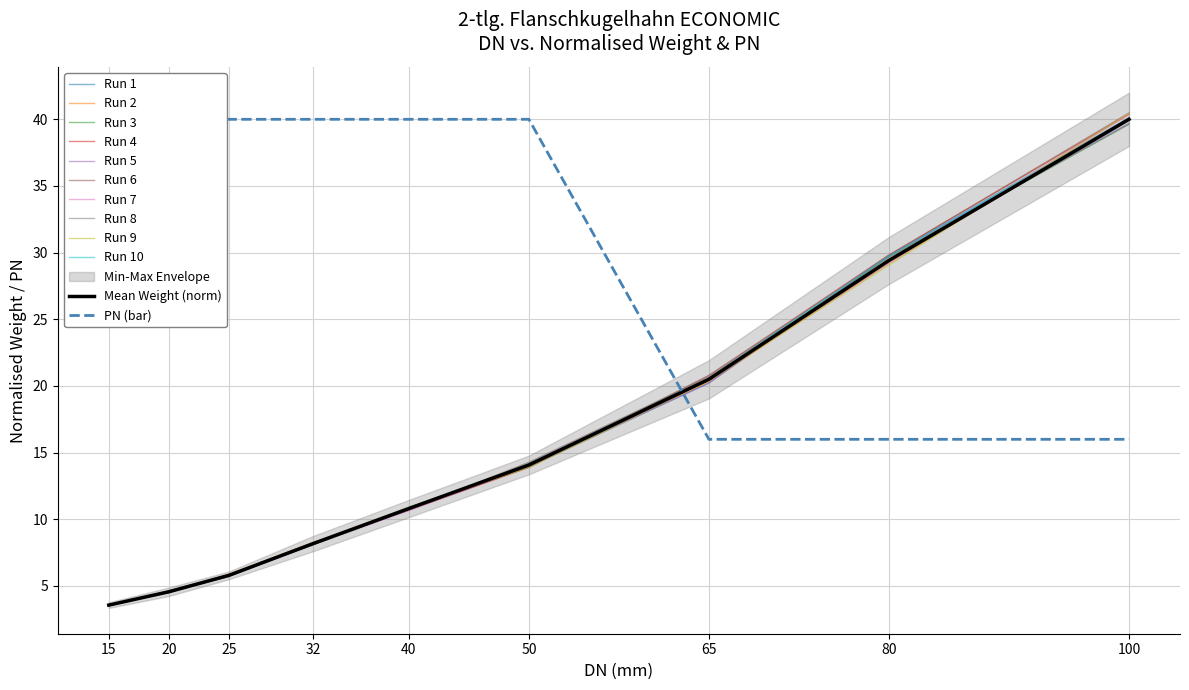

How many categories are shown in the chart?

9